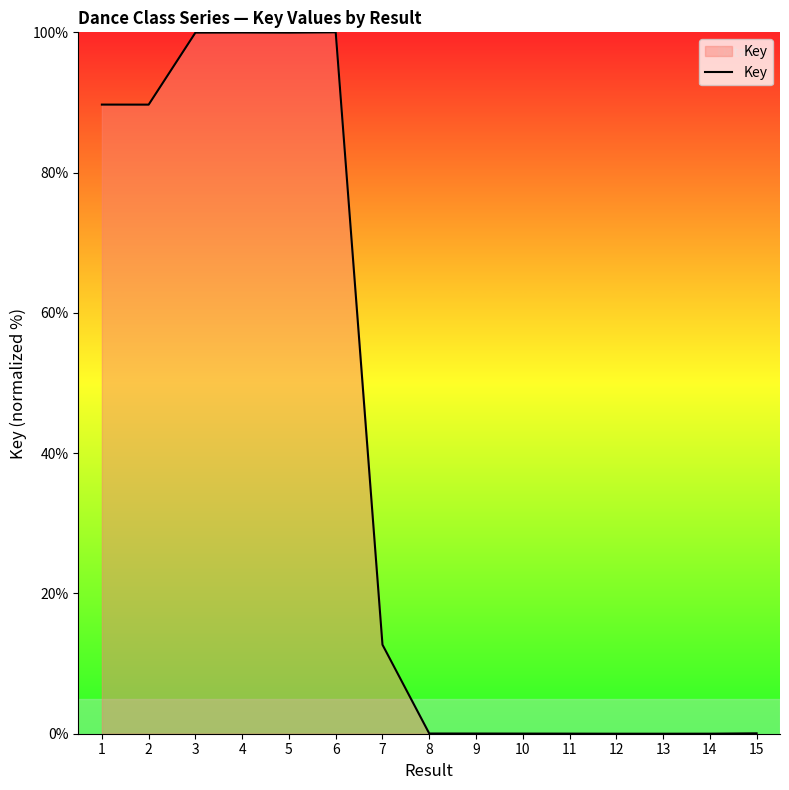

What is the difference between the maximum and minimum values?

100.0